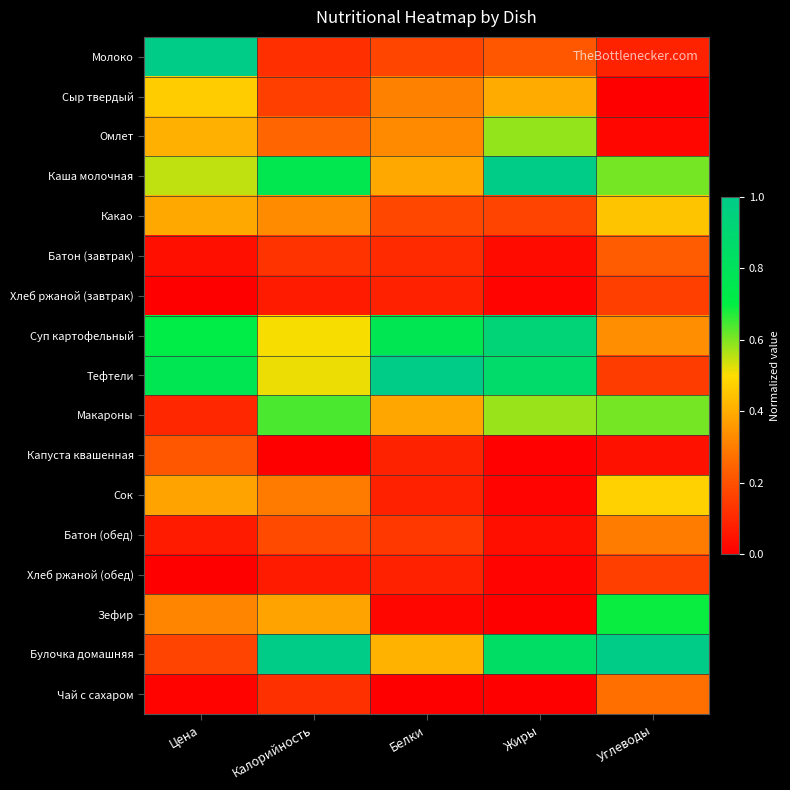

At how many categories does at least one series exceed 0?

5